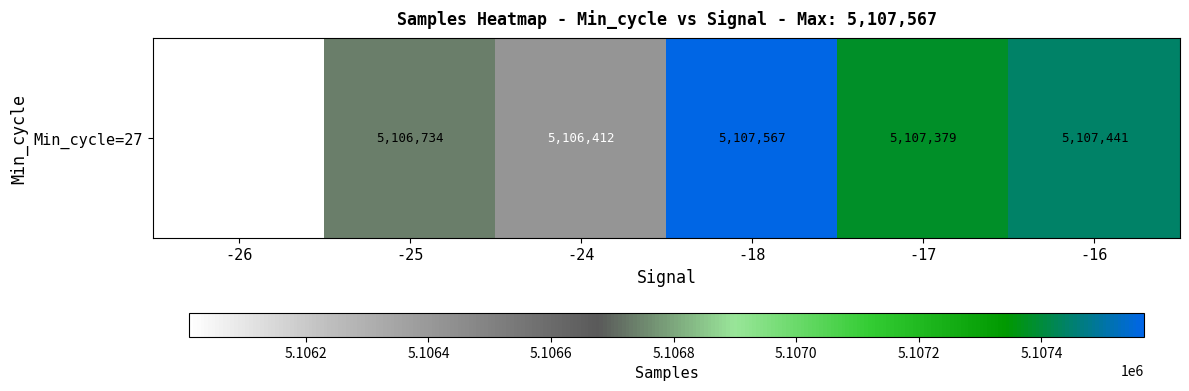

What is the smallest value displayed?

5106010.0